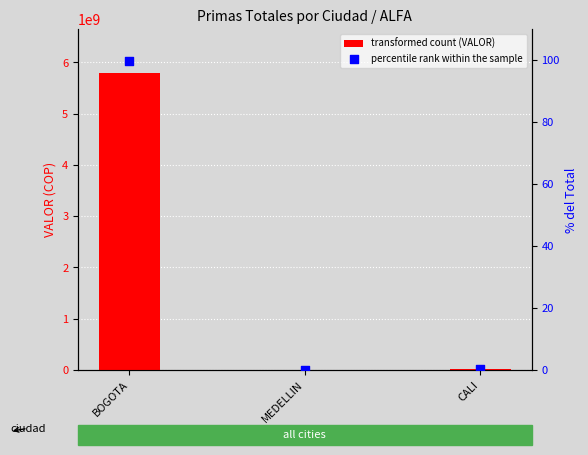

At which category is the sum across all series the highest?

BOGOTA